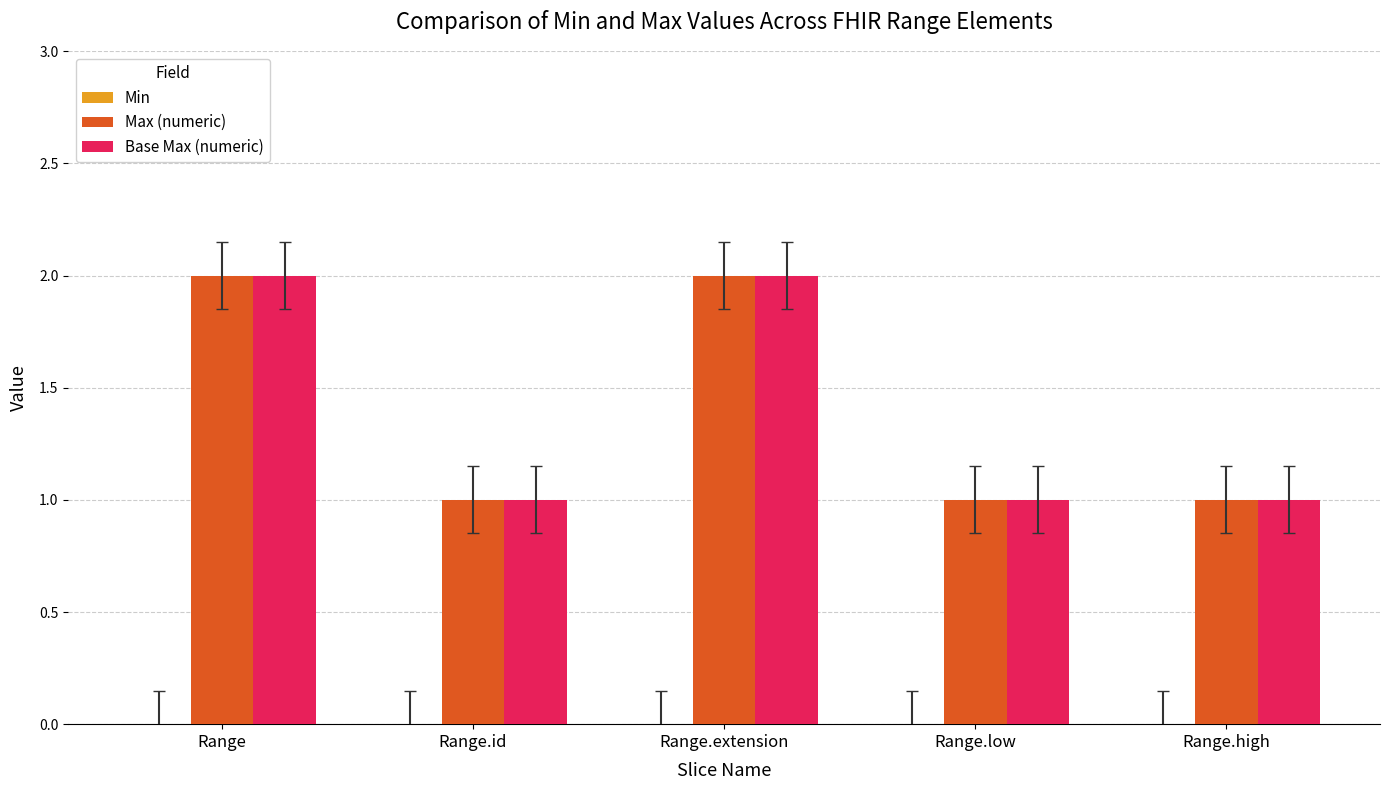

What is the value of the Base Max (numeric) bar at the 5th from the left?

1